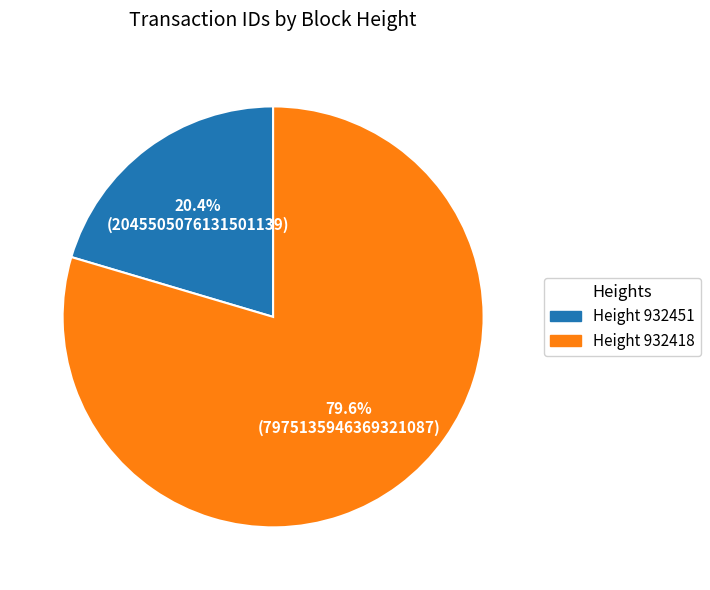

Rank the categories by value from highest to lowest.

Height 932418, Height 932451